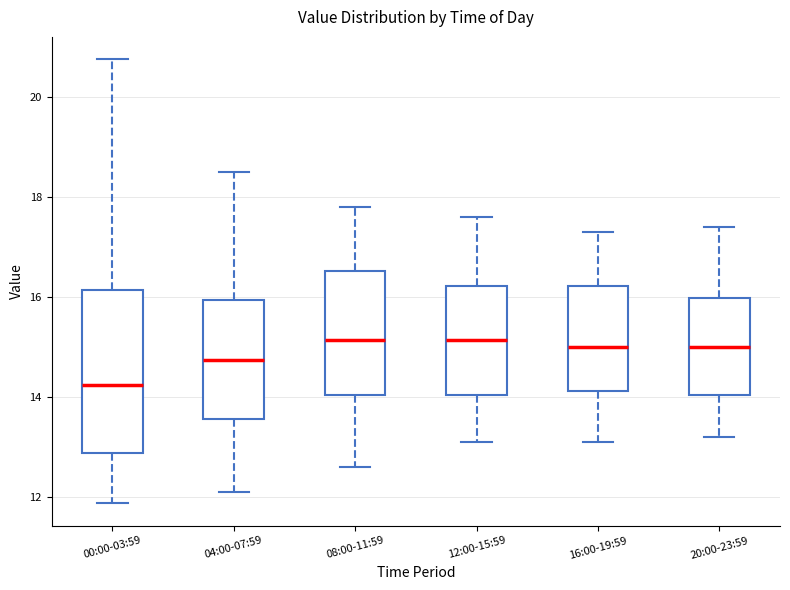

Which box is the tallest, from its lower edge to its upper edge?

00:00-03:59